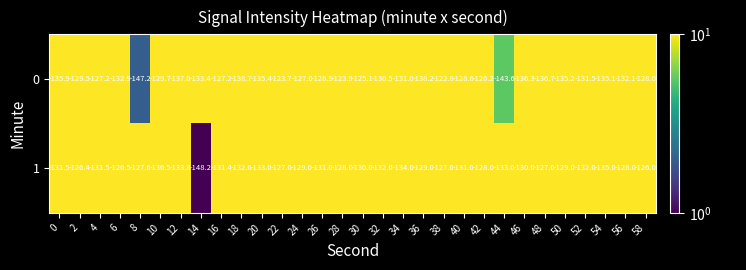

What is the total value across all series at 58?

-254.0